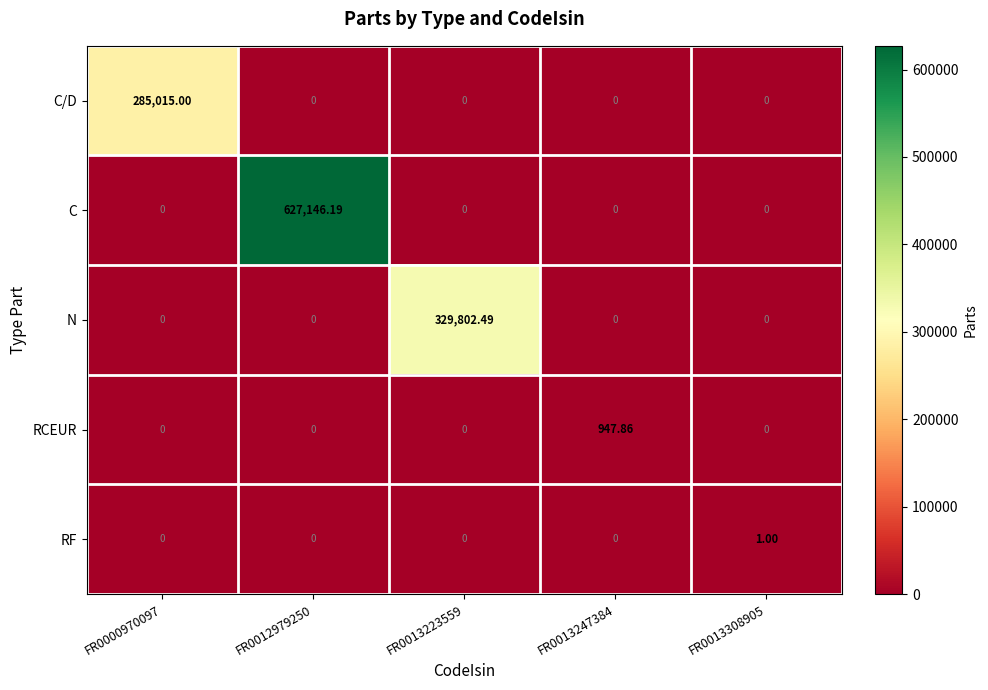

Which series changed the most between FR0012979250 and FR0013223559?

C